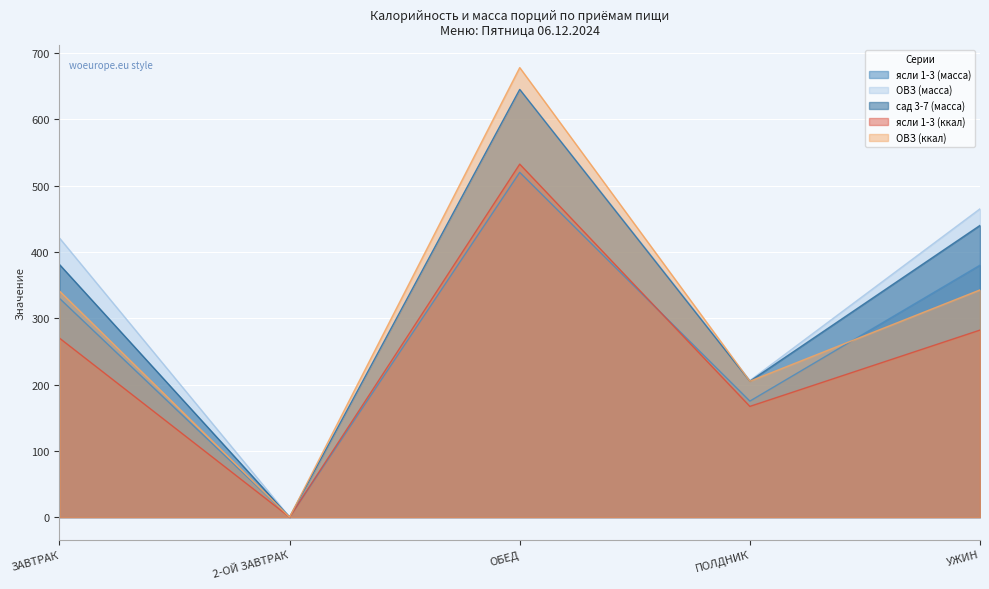

What is the value of the ОВЗ (ккал) point at the 3rd from the left?

678.0